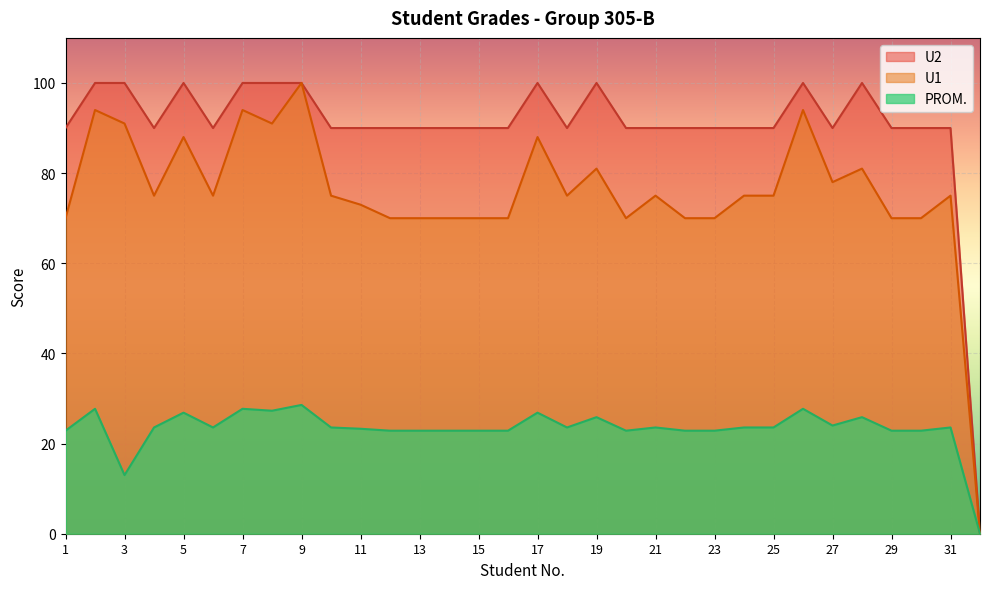

At which label is U2 closest to 50?

1